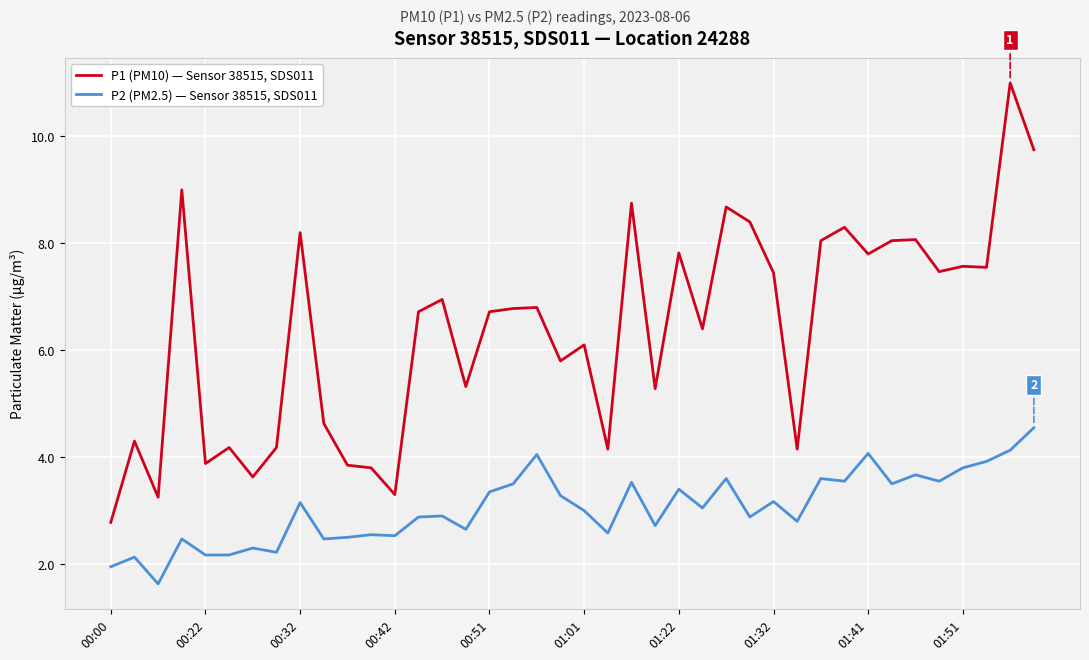

Which series has the widest spread of values?

P1 (PM10) — Sensor 38515, SDS011